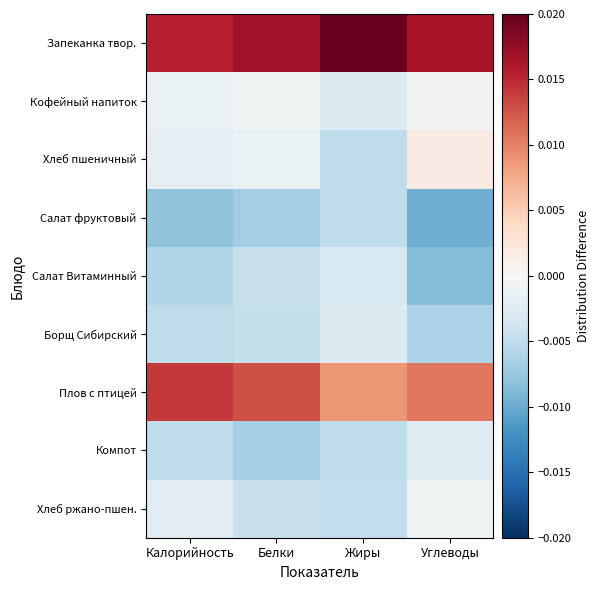

Rank the series at Углеводы from highest to lowest value.

Запеканка твор., Плов с птицей, Хлеб пшеничный, Кофейный напиток, Хлеб ржано-пшен., Компот, Борщ Сибирский, Салат Витаминный, Салат фруктовый